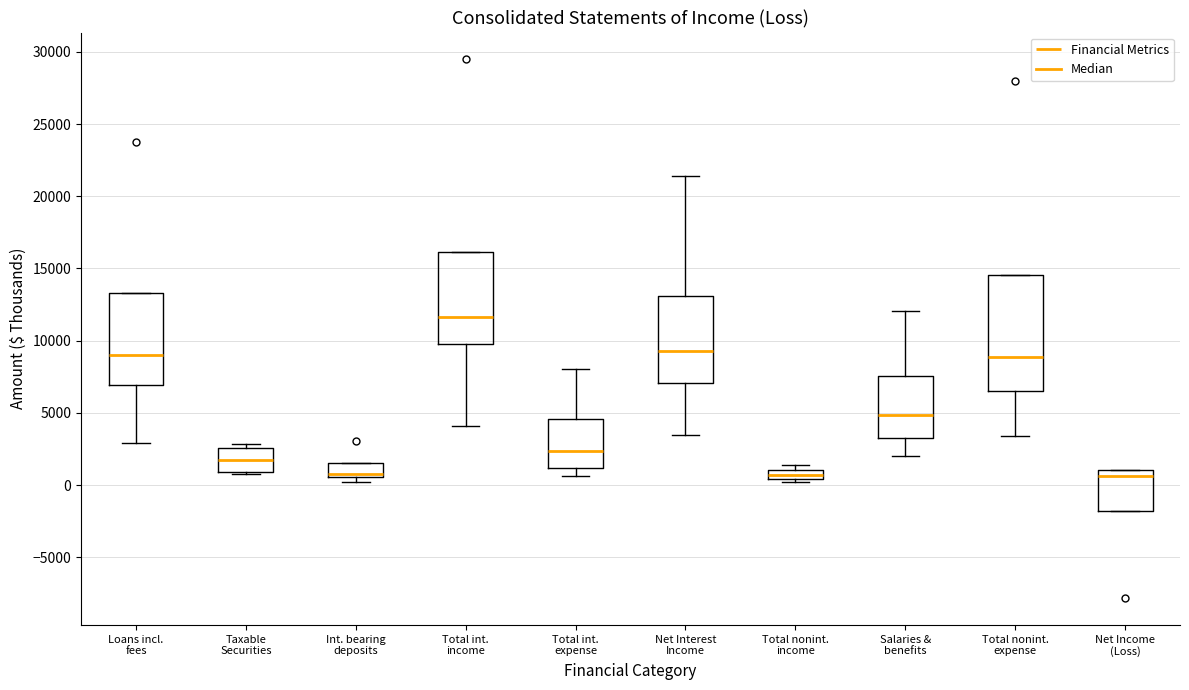

Where does the median line of the box for Loans incl. fees sit on the y-axis? The values are not printed on the chart, so give them approximately, as read against the axis.

9000